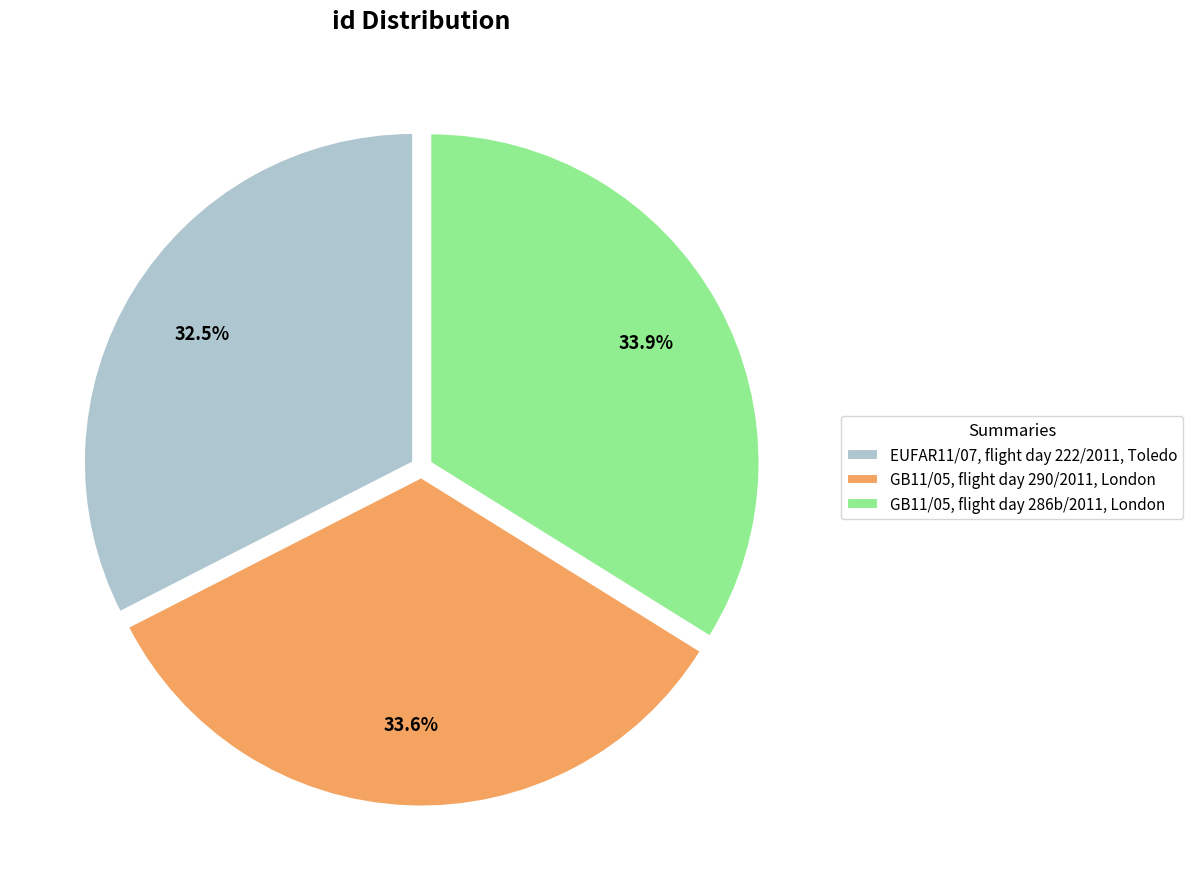

To the nearest percent, what is the combined percentage of EUFAR11/07, flight day 222/2011, Toledo and GB11/05, flight day 286b/2011, London?

66%